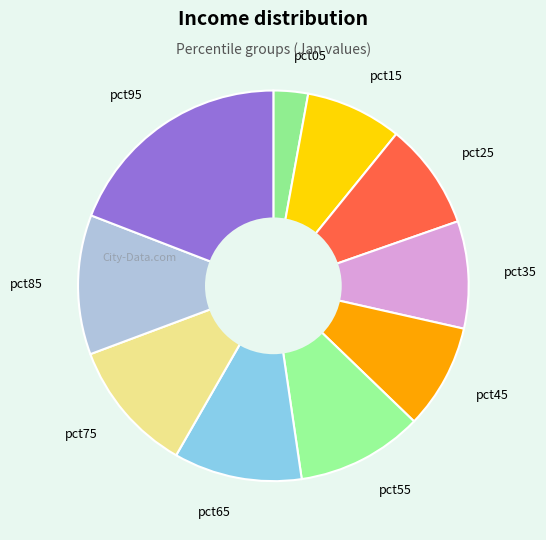

Is pct75 the majority of the pie?

No